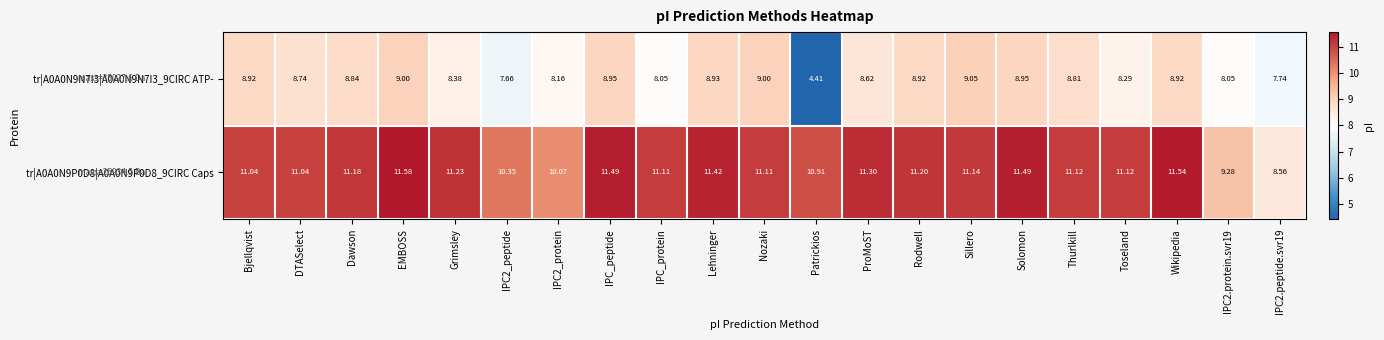

Which category has the highest value in the tr|A0A0N9P0D8|A0A0N9P0D8_9CIRC Caps series?

EMBOSS